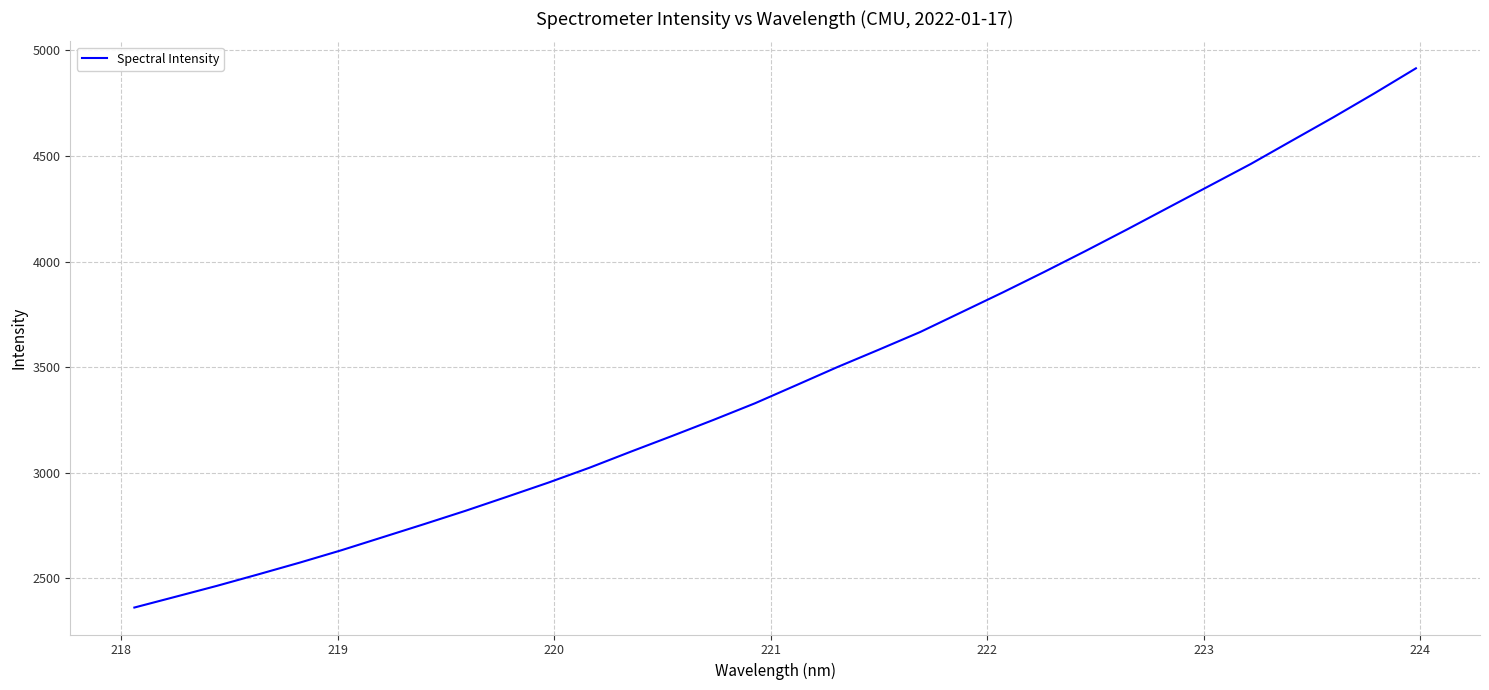

What is the minimum value shown in the chart?

2360.7